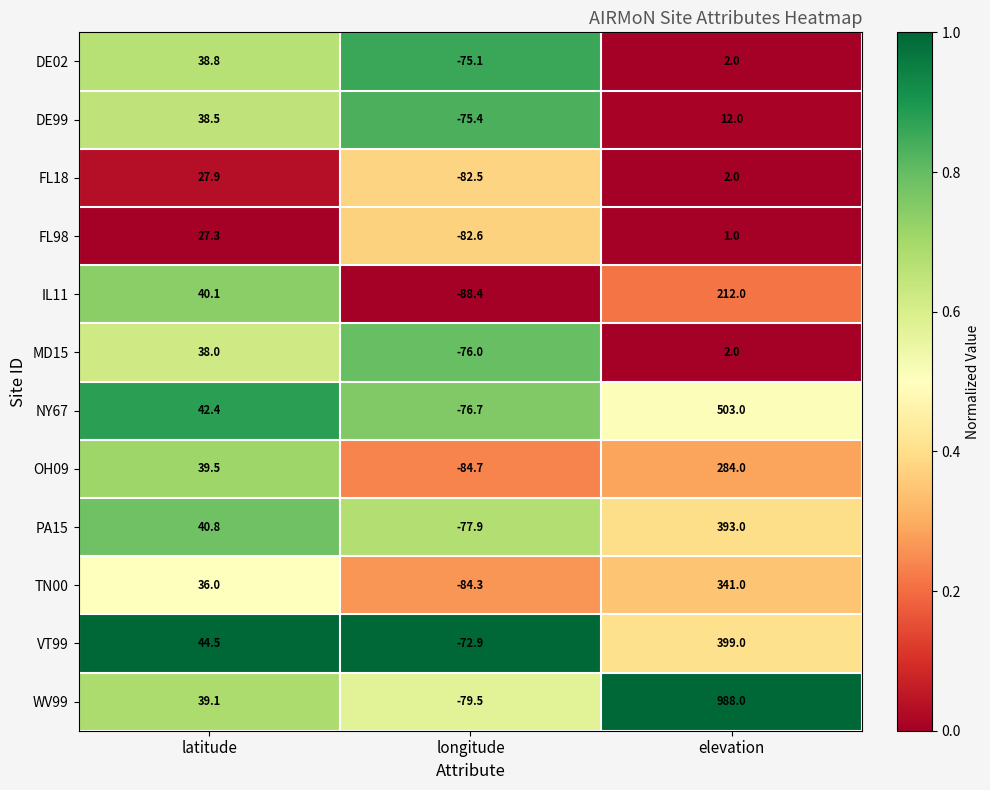

At which label does VT99 reach its minimum?

longitude